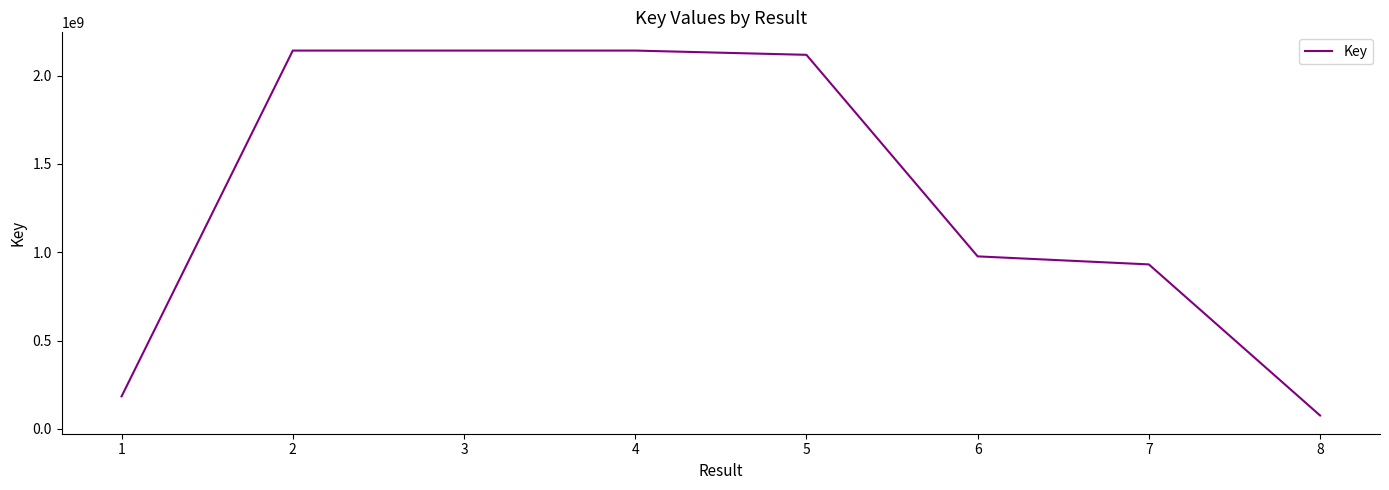

Which has a higher value, 7 or 3?

3